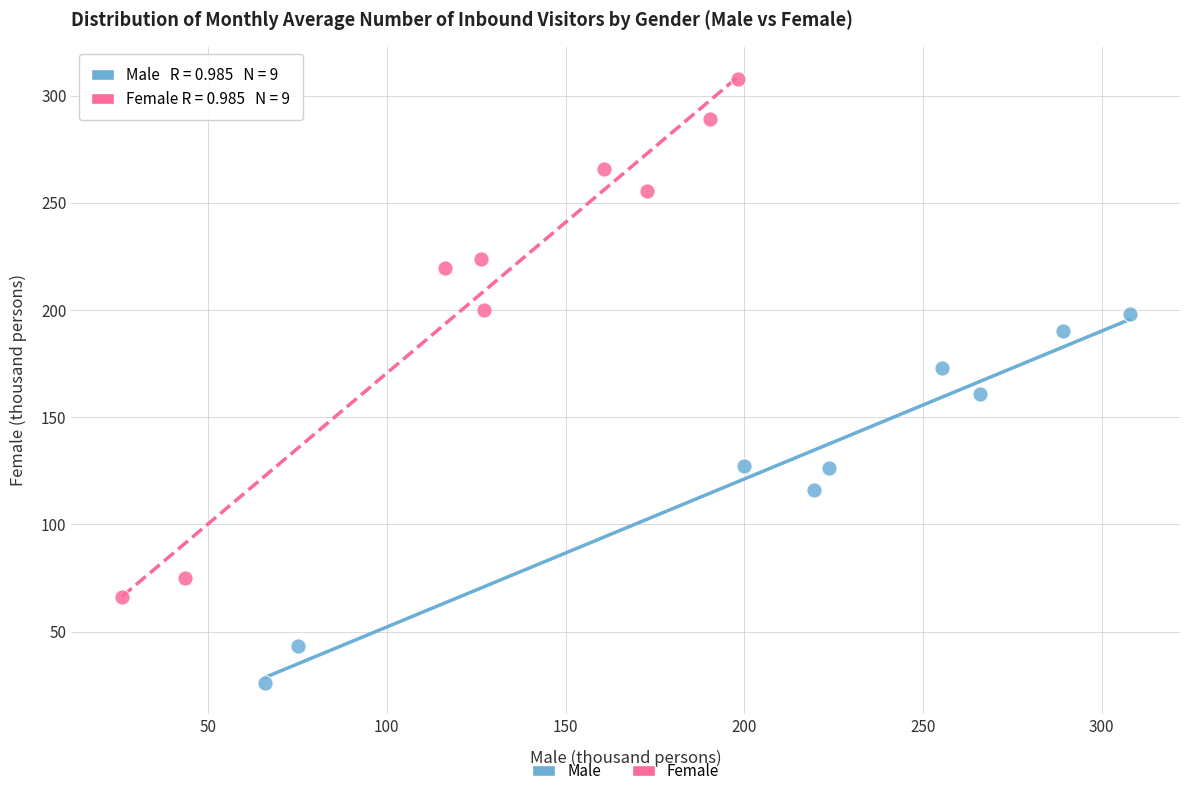

Which series reaches the maximum Y coordinate?

Female